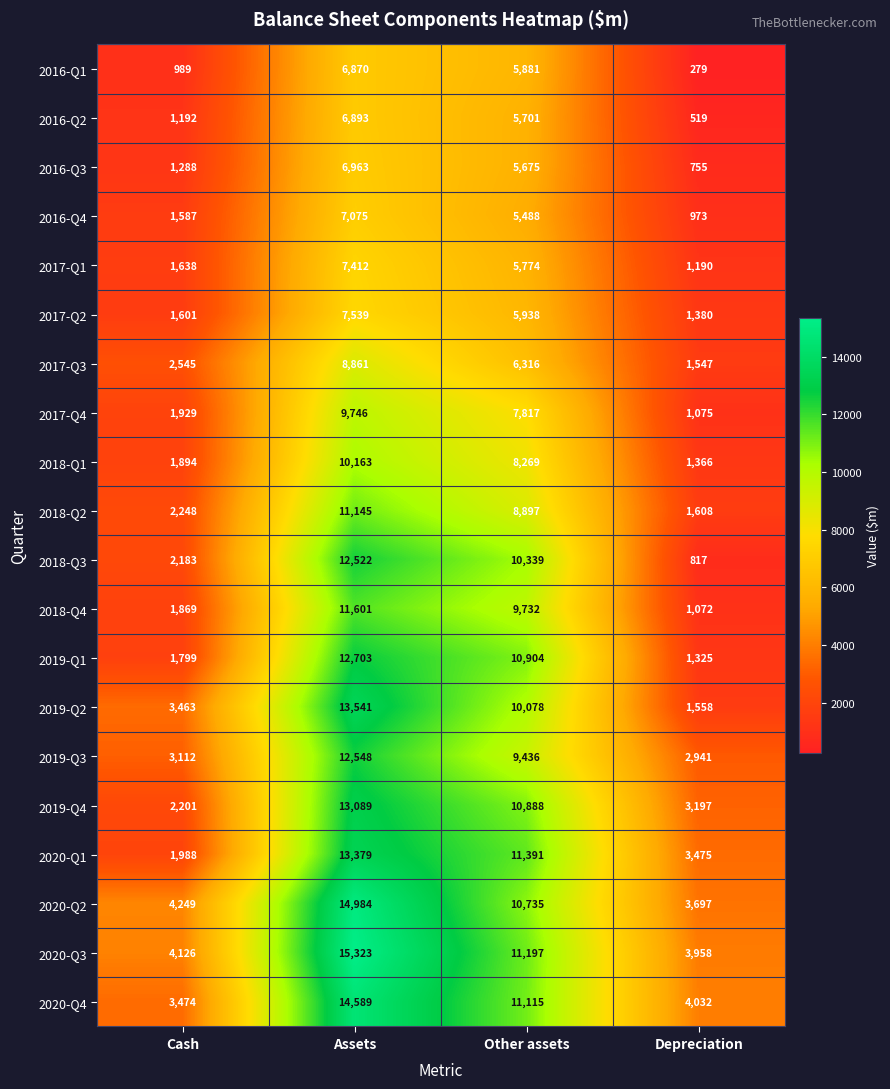

What is the difference between the highest and lowest values at Depreciation?

3753